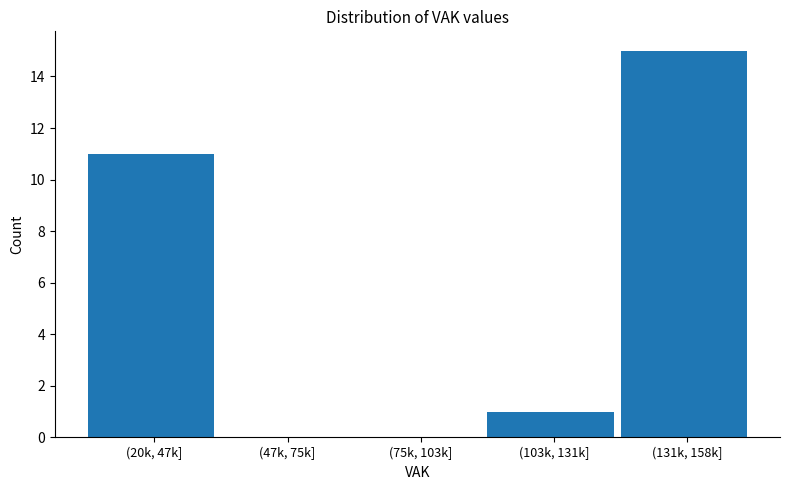

Reading right to left, transcribe all the data shown in this chart.

(131k, 158k]=15	(103k, 131k]=1	(75k, 103k]=0	(47k, 75k]=0	(20k, 47k]=11